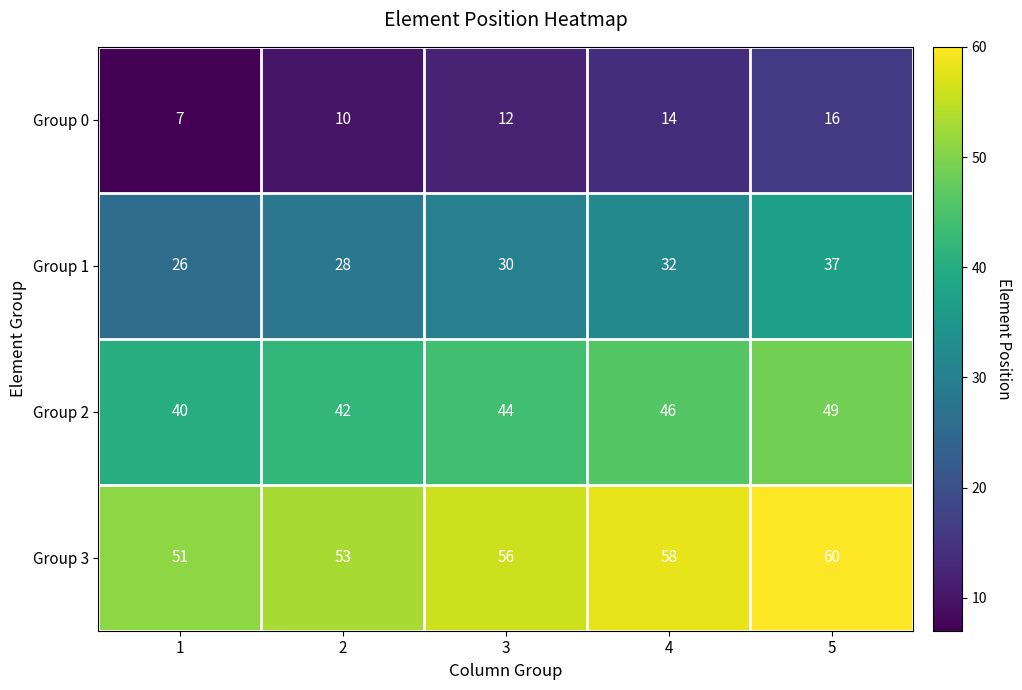

What is the maximum value shown in the chart?

60